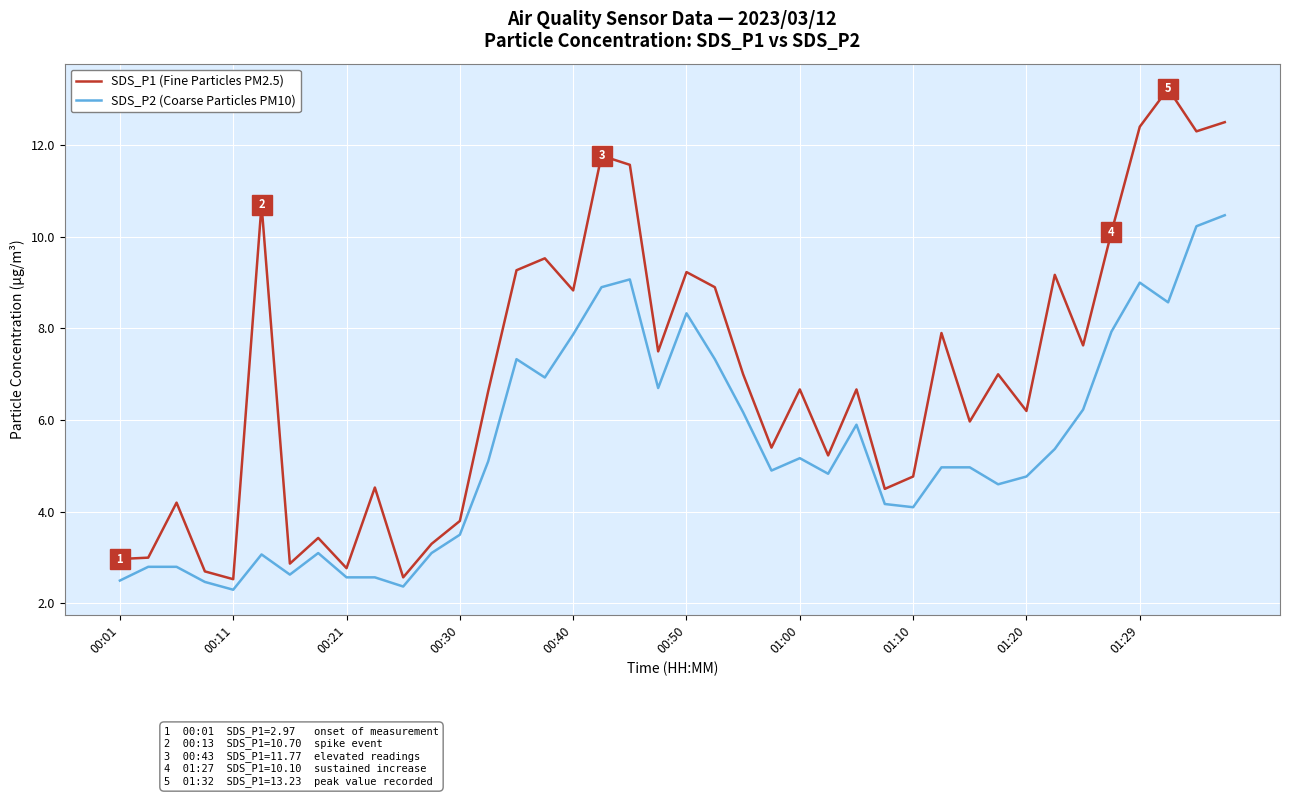

What is the difference between the maximum and minimum values in the SDS_P2 (Coarse Particles PM10) series?

8.2